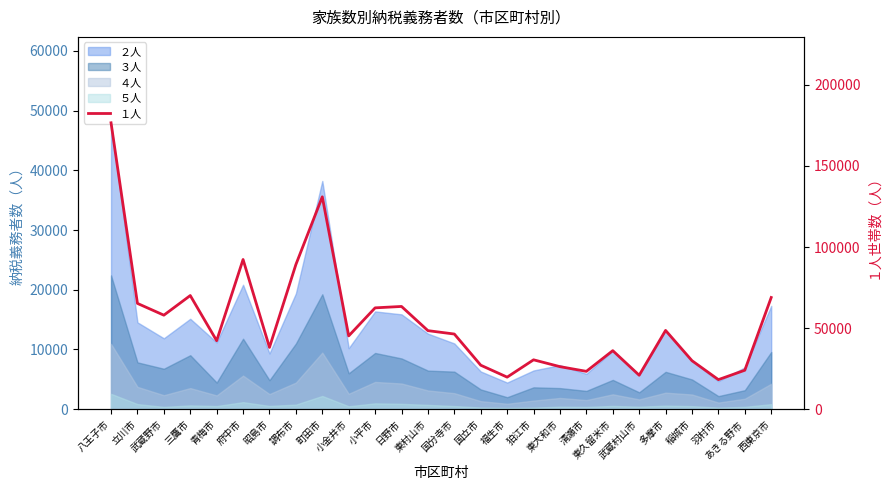

The value at 小平市 is 31234. True or false?

False